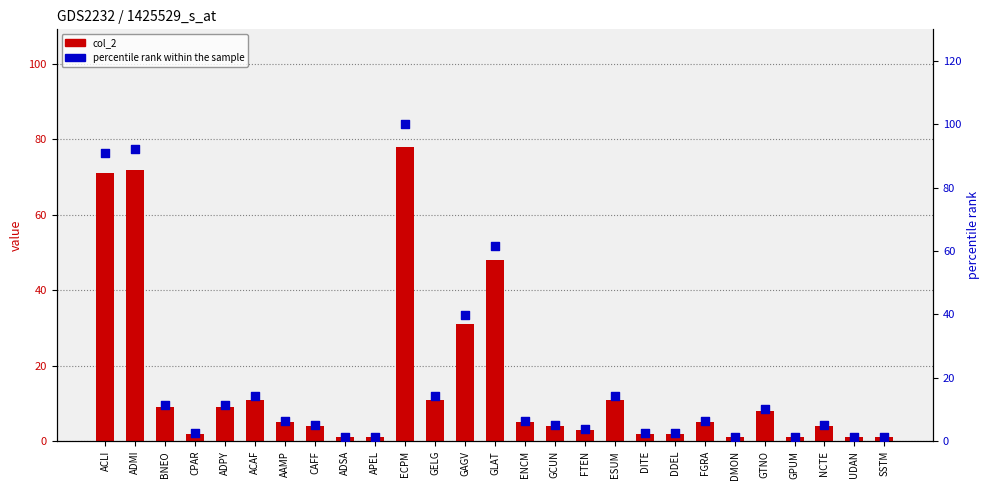

Which series reaches the minimum Y coordinate?

col_2